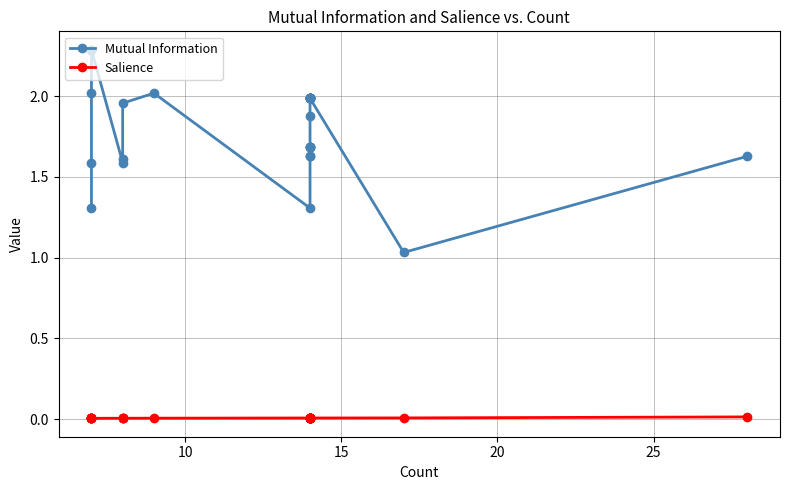

Where is the first local maximum for Mutual Information?

9